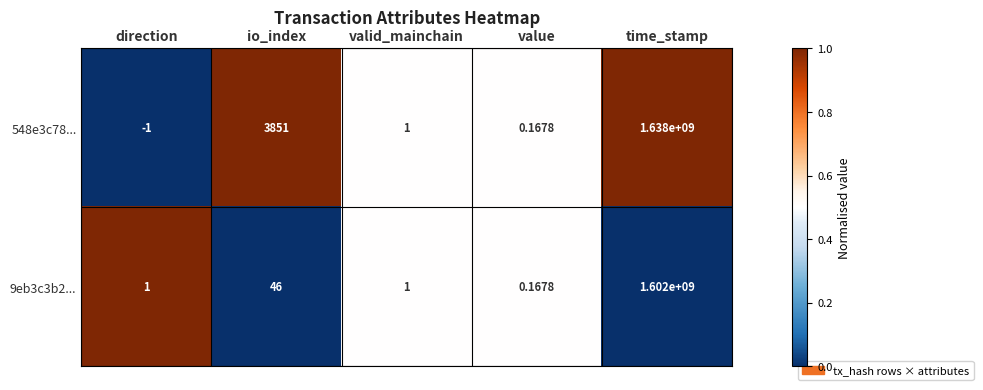

Is the value of 9eb3c3b2... at io_index greater than the value of 548e3c78... at time_stamp?

No